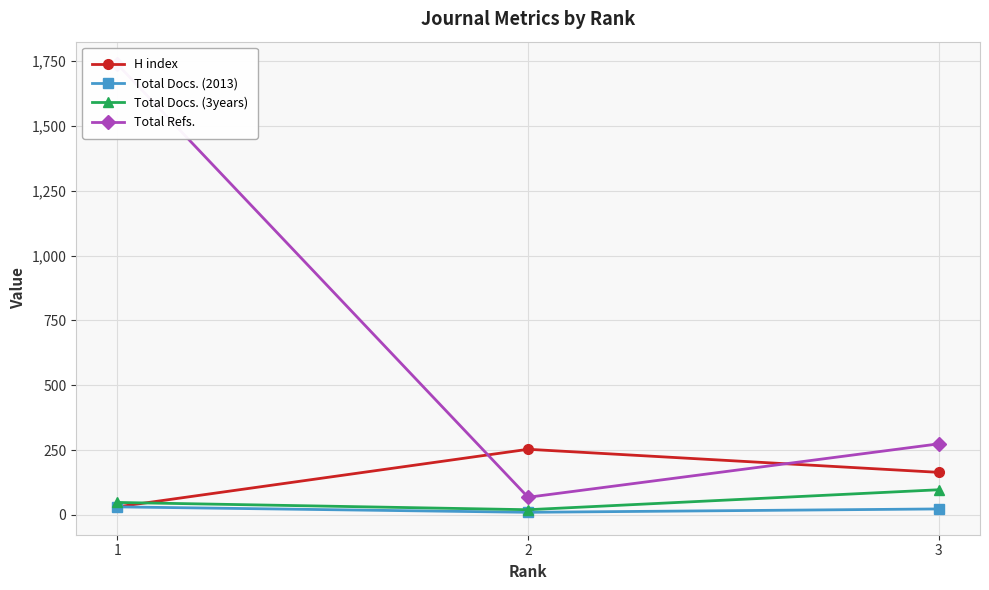

What are all the series names shown in the legend?

H index, Total Docs. (2013), Total Docs. (3years), Total Refs.